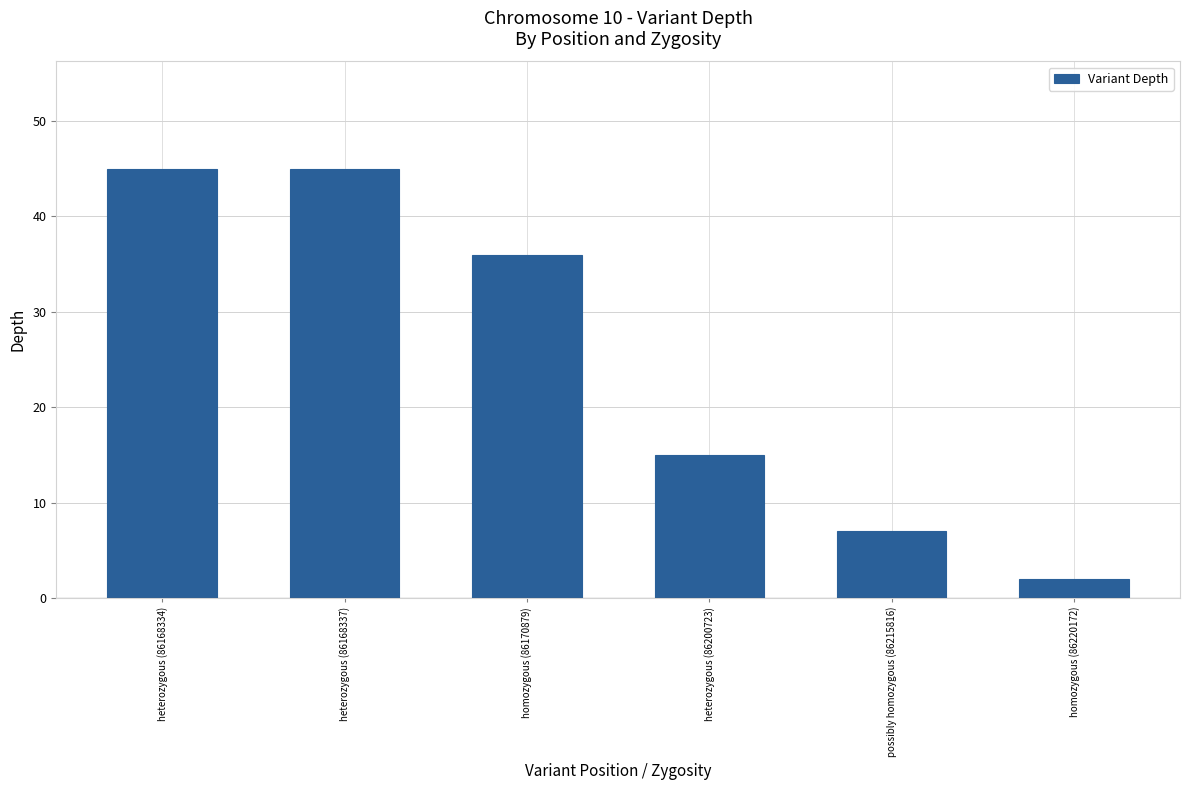

What position from the right is heterozygous (86200723)?

3